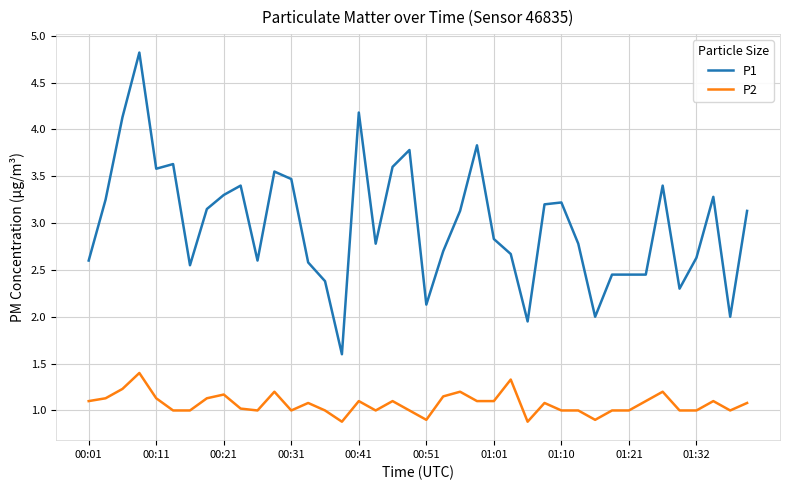

List the series in order of their overall mean, lowest first.

P2, P1